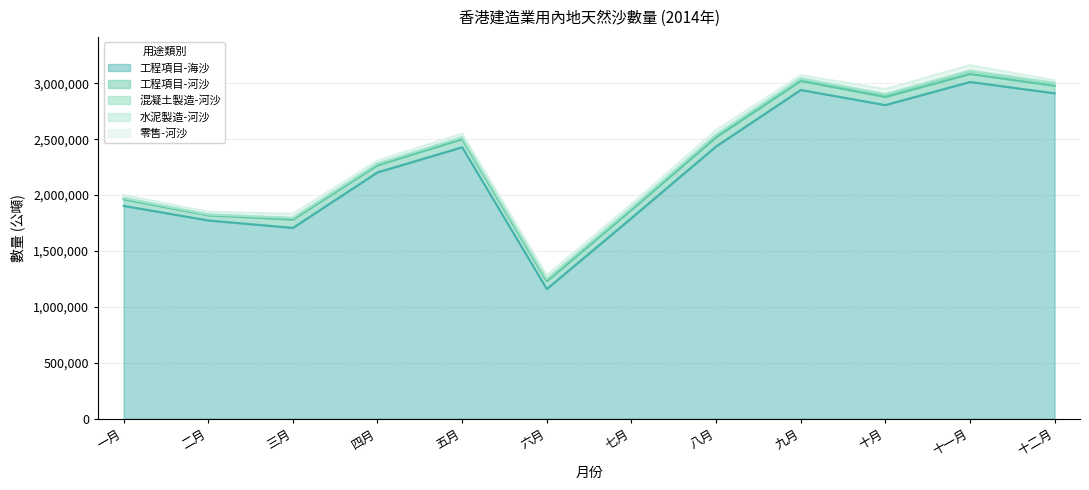

Which series changed the most between 五月 and 七月?

工程項目-海沙